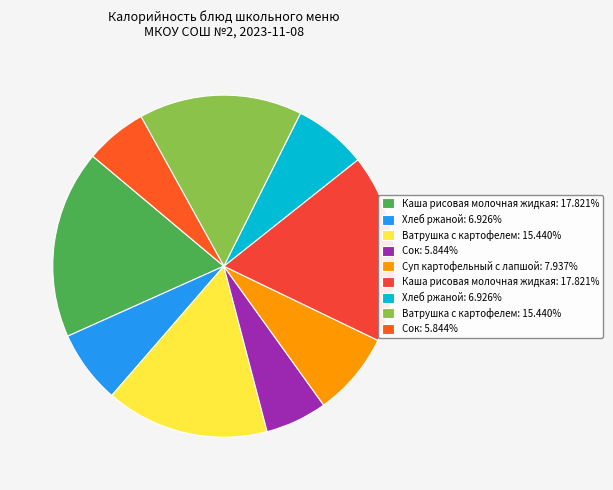

How many segments does this pie chart have?

9